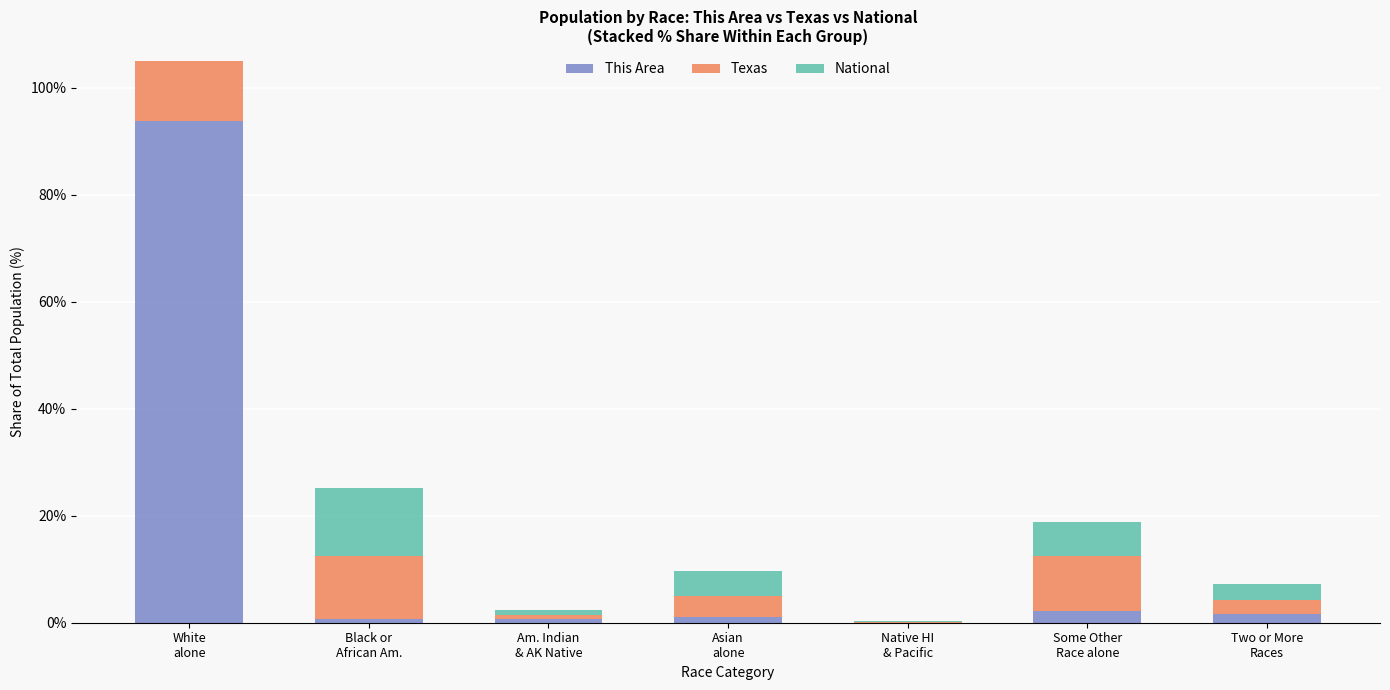

What is the value of the National bar at the 5th from the left?

0.2